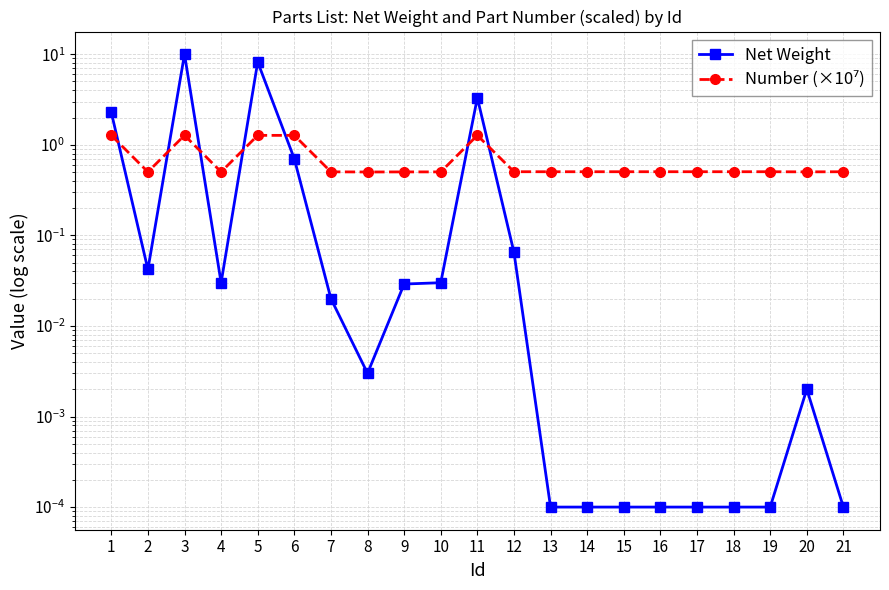

What is the spread (max minus min) of values at 17?

0.5